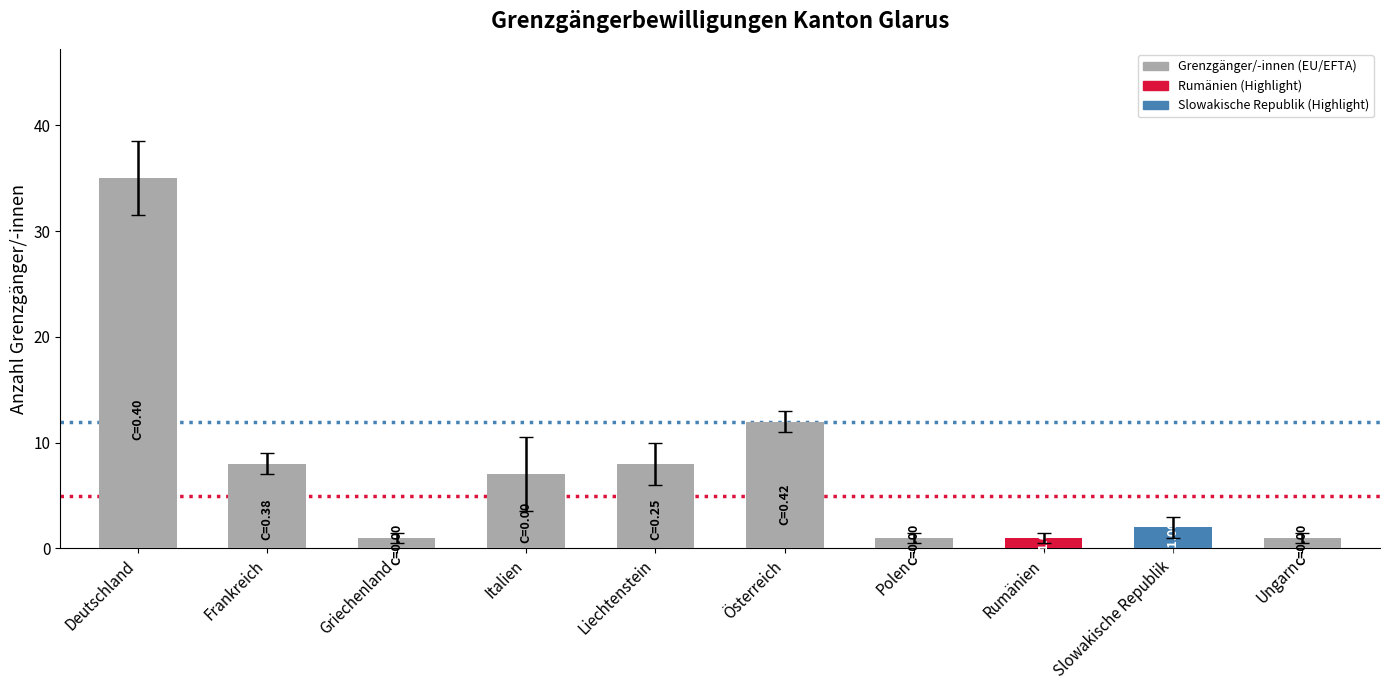

What position from the left is Deutschland?

1